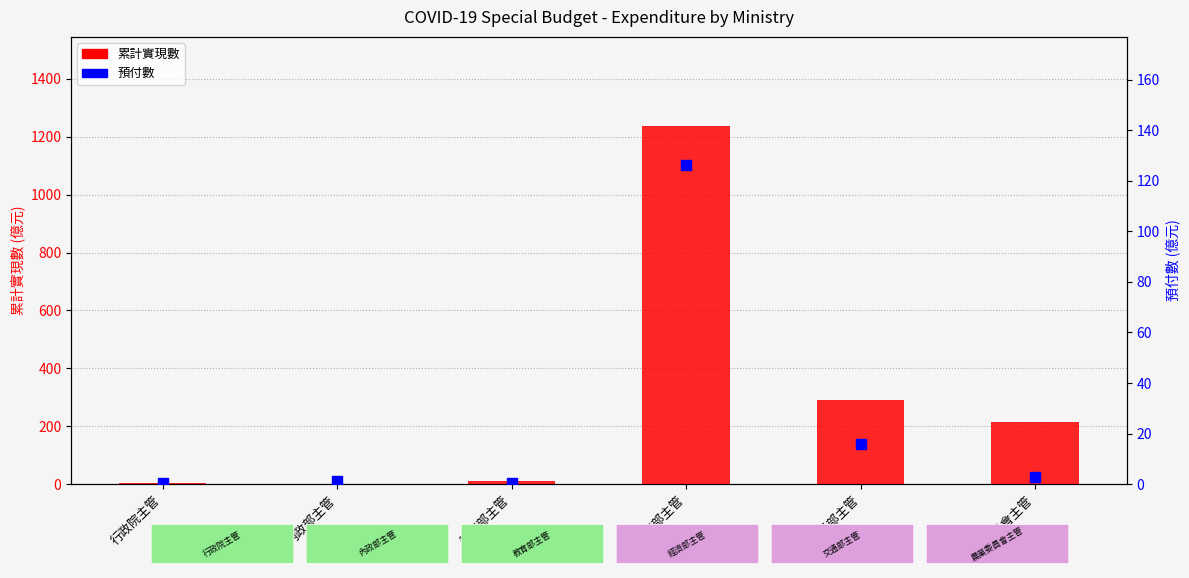

What are all the series names shown in the legend?

累計實現數, 預付數